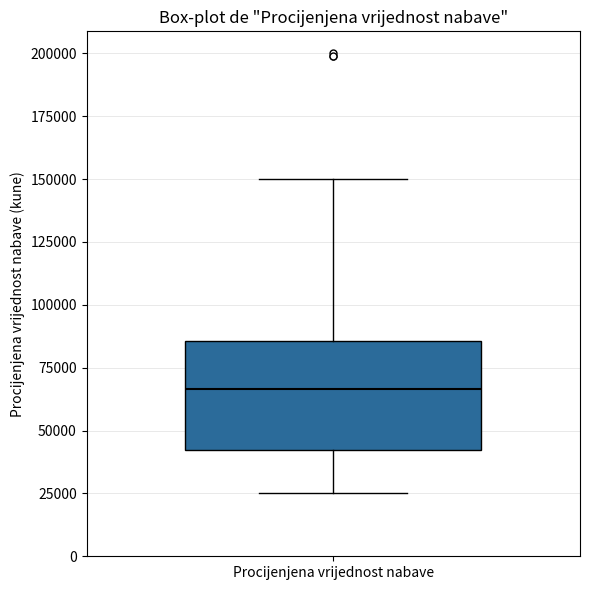

Where does the median line of the box for Procijenjena vrijednost nabave sit on the y-axis? The values are not printed on the chart, so give them approximately, as read against the axis.

65000